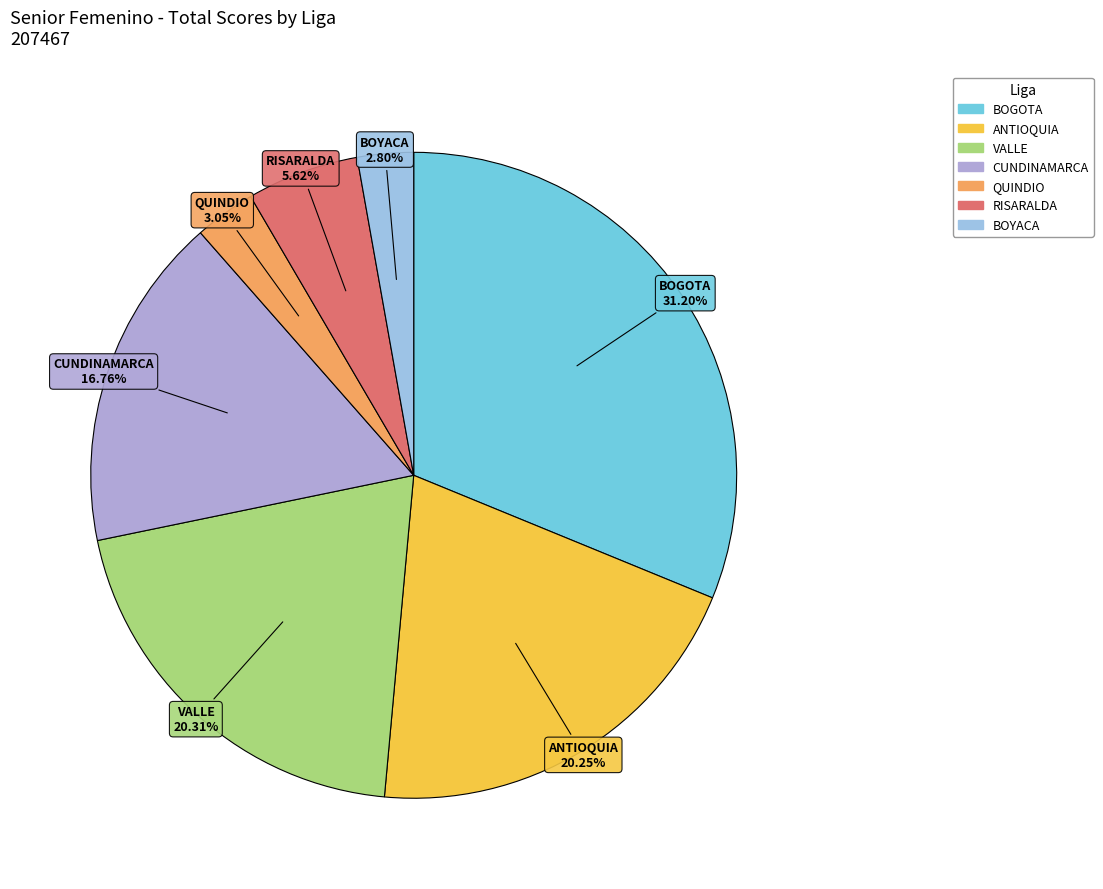

Which has a higher value, BOYACA or CUNDINAMARCA?

CUNDINAMARCA